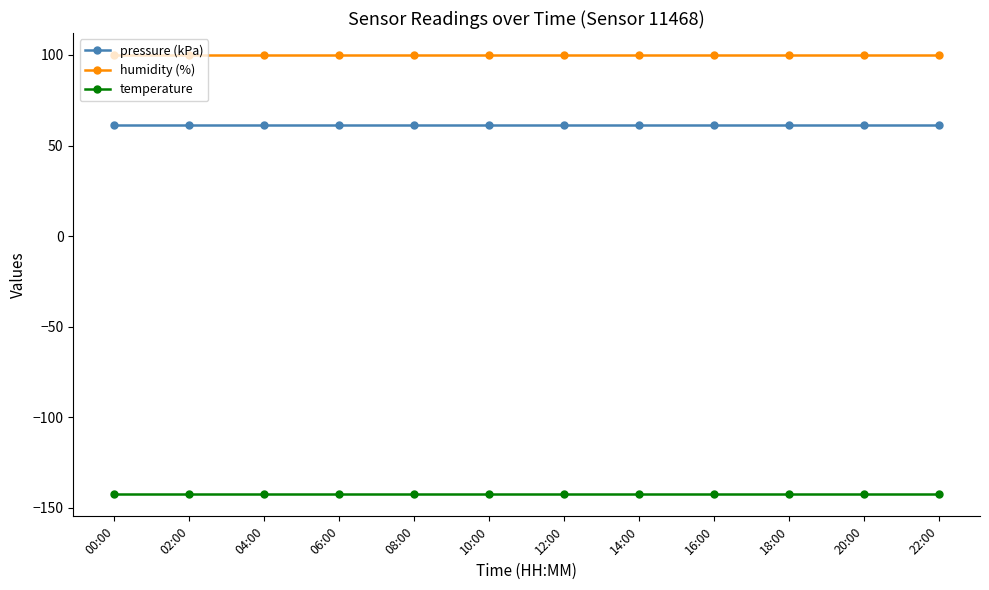

What are all the series names shown in the legend?

pressure (kPa), humidity (%), temperature